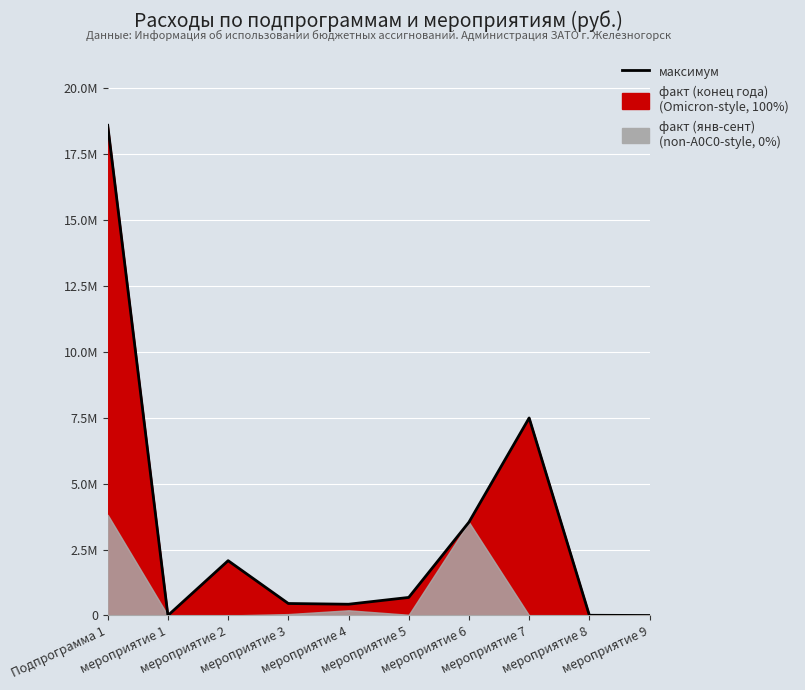

Reading left to right, list all the values displayed in this chart.

Подпрограмма 1=18583282.0	мероприятие 1=0.0	мероприятие 2=2078202.2	мероприятие 3=454529.5	мероприятие 4=426779.0	мероприятие 5=685039.5	мероприятие 6=3537390.0	мероприятие 7=7488846.7	мероприятие 8=8300.0	мероприятие 9=0.0